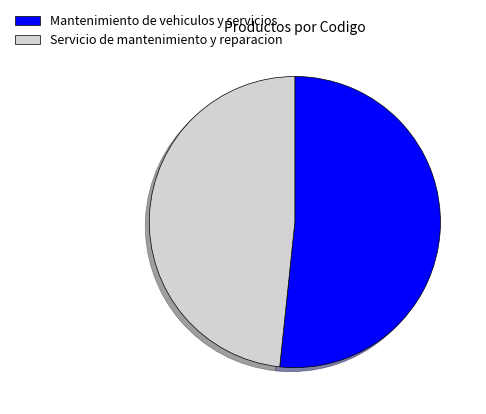

Which category has the biggest portion of the pie?

Mantenimiento de vehiculos y servicios